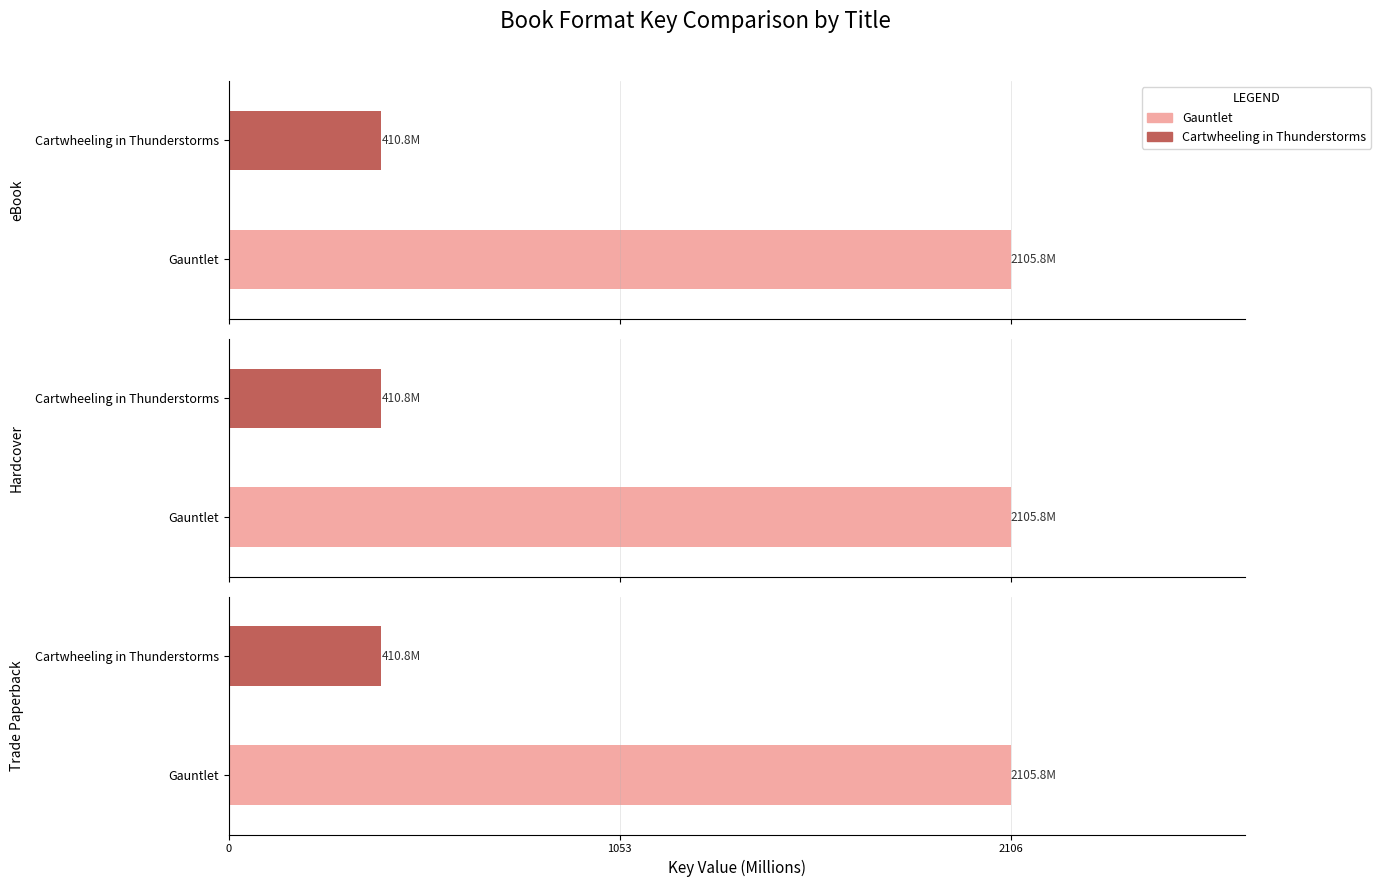

What is the spread (max minus min) of values at Trade Paperback?

1695015650